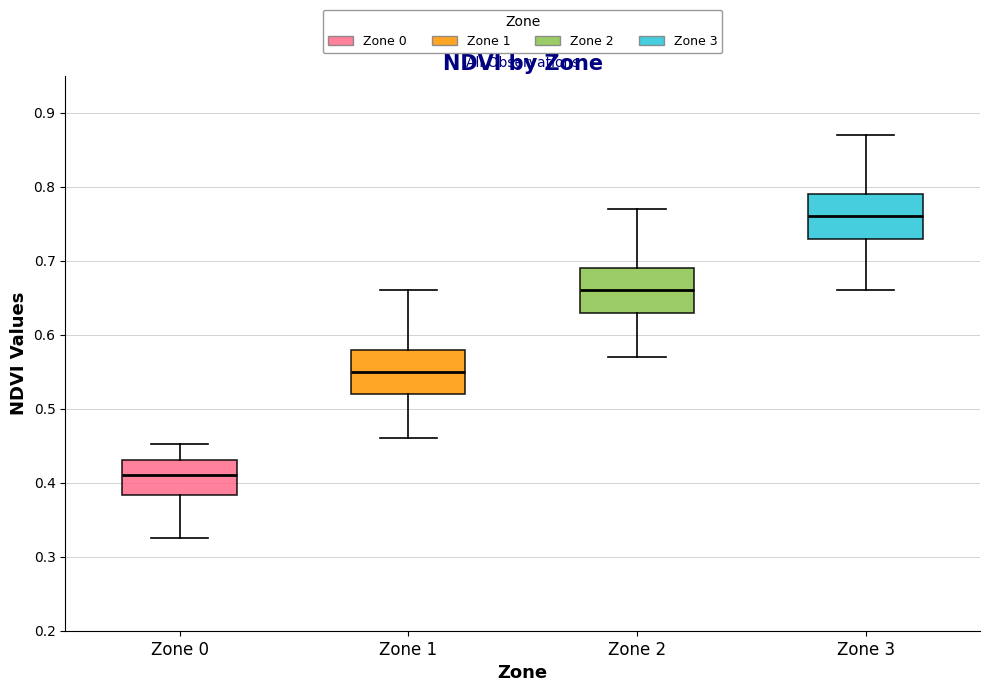

Reading left to right, read every box against the y-axis: the position of its median line, the range the box covers, and the ends of its whiskers. The values are not printed on the chart, so give them approximately, as read against the axis.

Zone 0: median 0.41, box 0.38 to 0.43, whiskers 0.33 to 0.45
Zone 1: median 0.55, box 0.52 to 0.58, whiskers 0.46 to 0.66
Zone 2: median 0.66, box 0.63 to 0.69, whiskers 0.57 to 0.77
Zone 3: median 0.76, box 0.73 to 0.79, whiskers 0.66 to 0.87